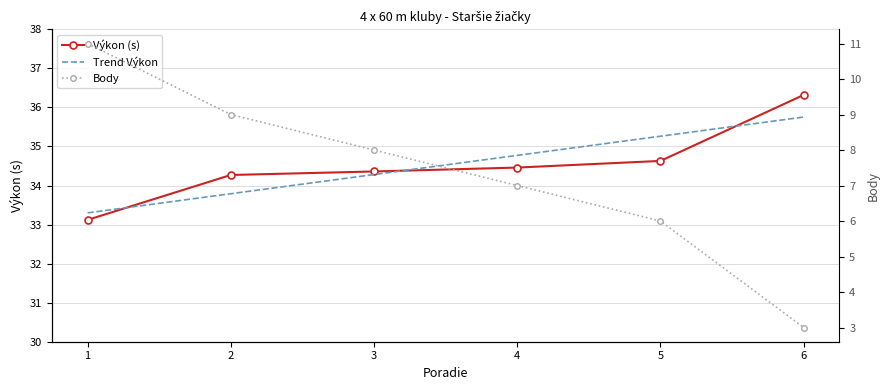

What is the value of the Výkon (s) point at the 3rd from the left?

34.4